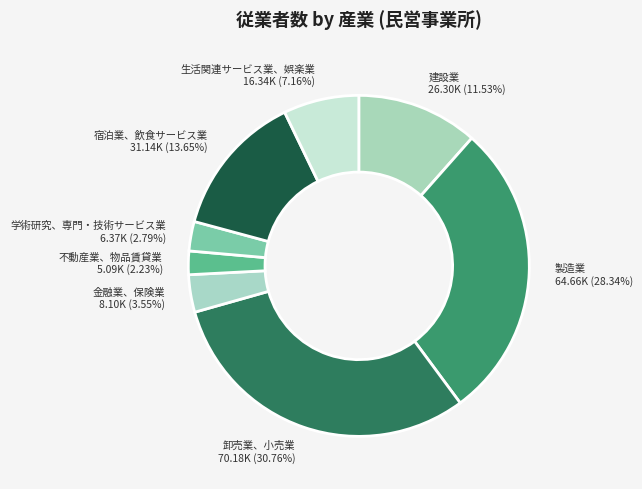

How many slices are in this pie chart?

8